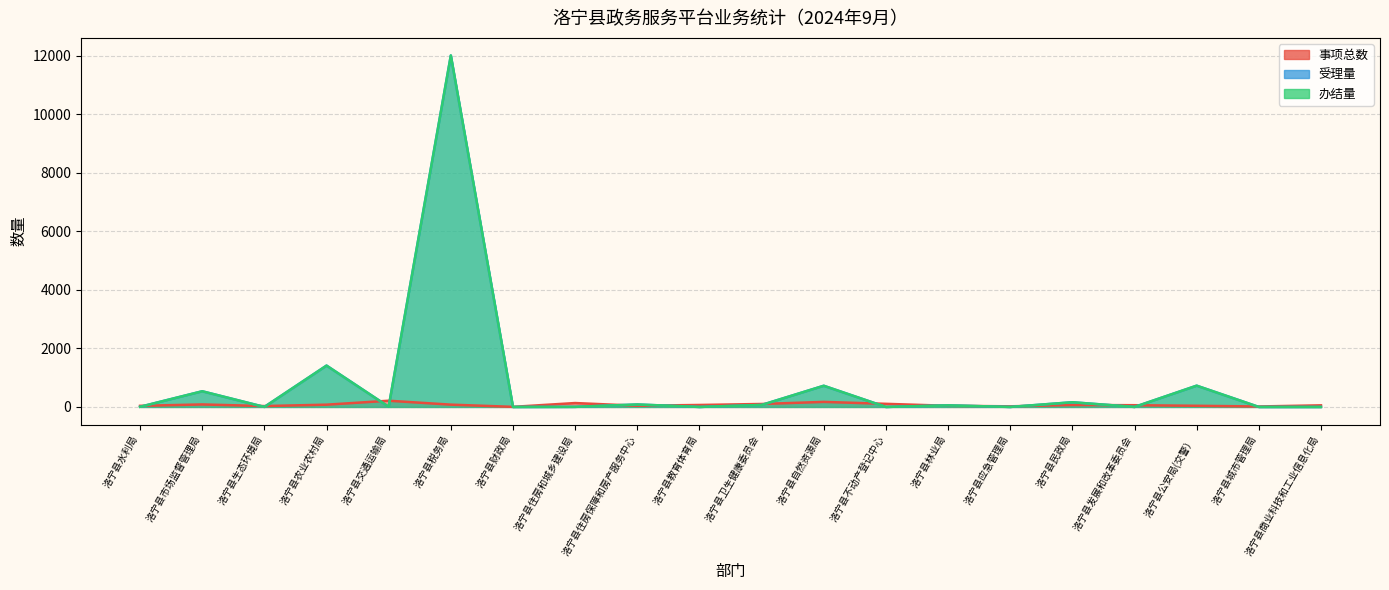

At which label does 办结量 reach its peak?

洛宁县税务局